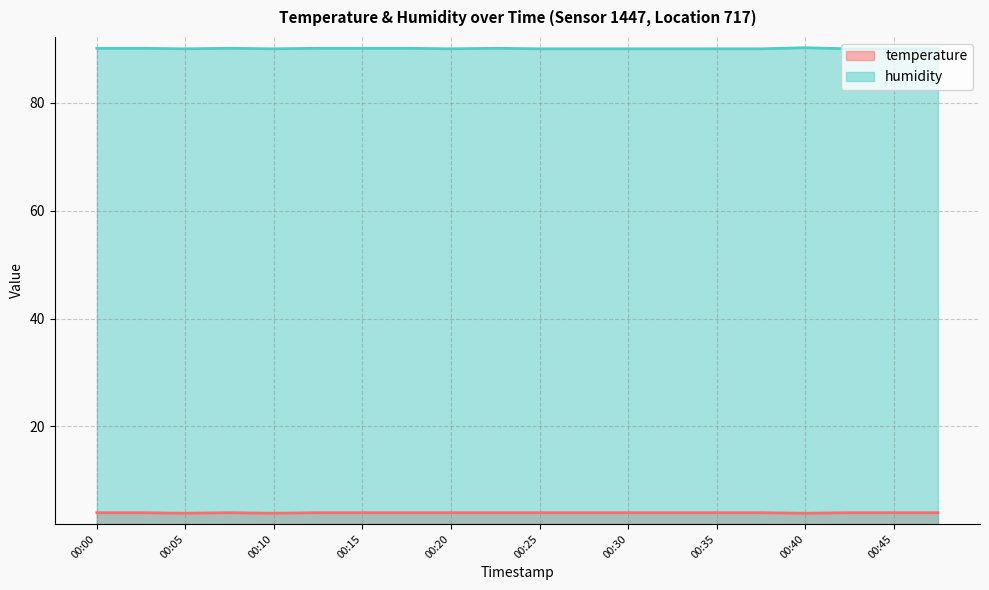

Which category has the lowest value across all series?

00:05